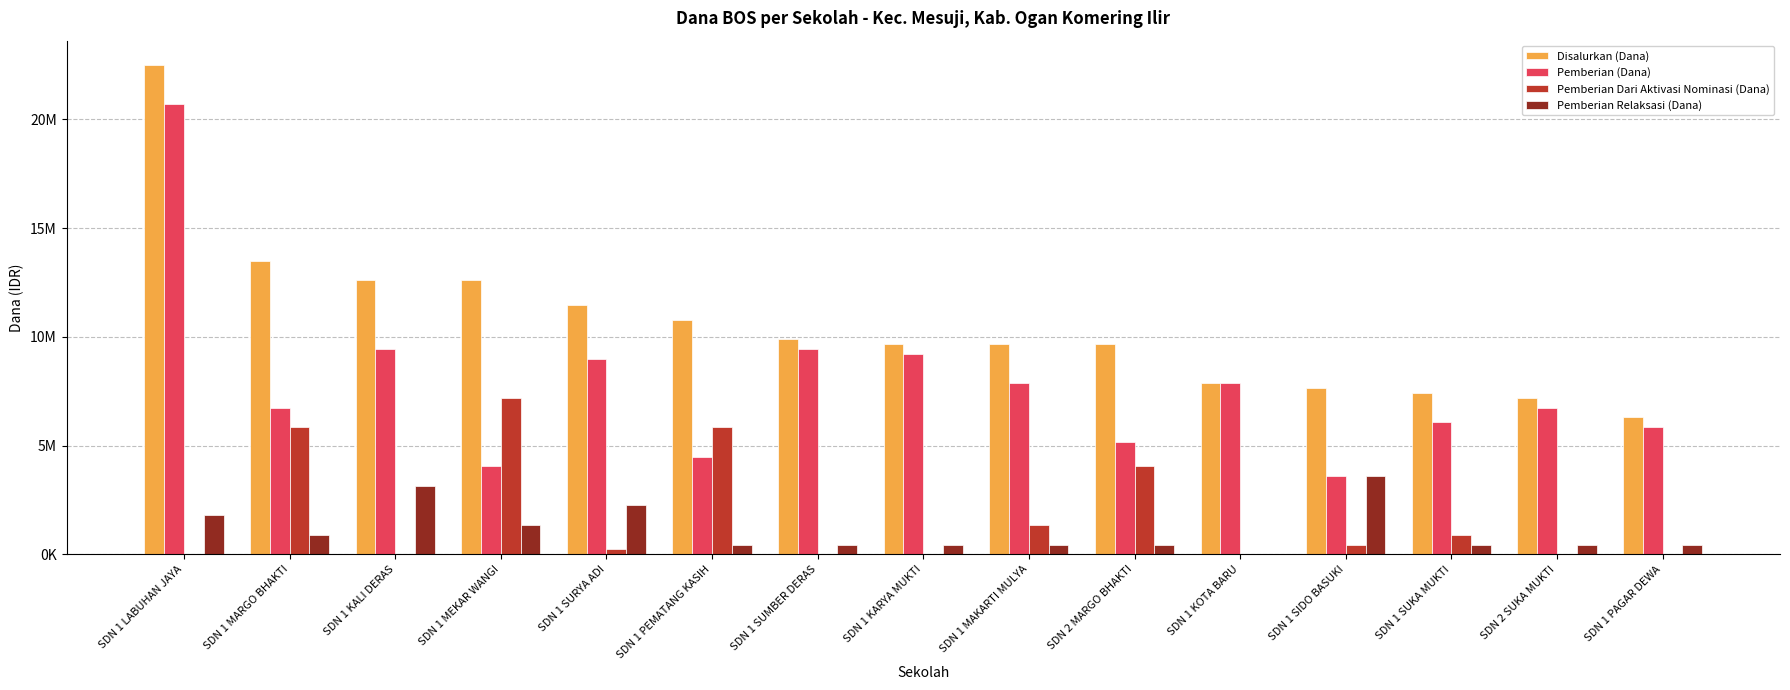

Read the Disalurkan (Dana) value at SDN 1 KARYA MUKTI.

9675000